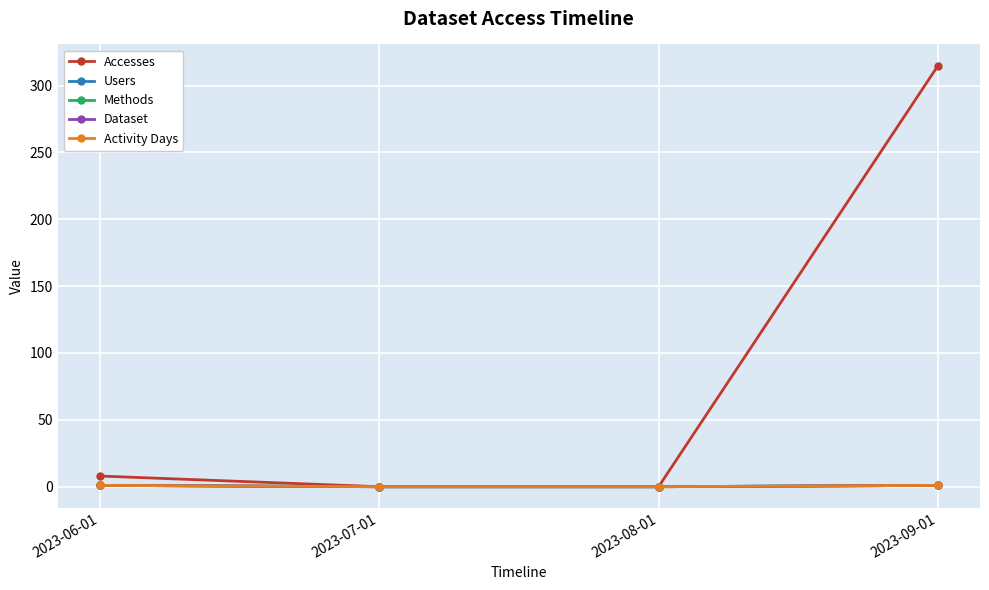

Rank the categories by Accesses value from highest to lowest.

2023-09-01, 2023-06-01, 2023-07-01, 2023-08-01